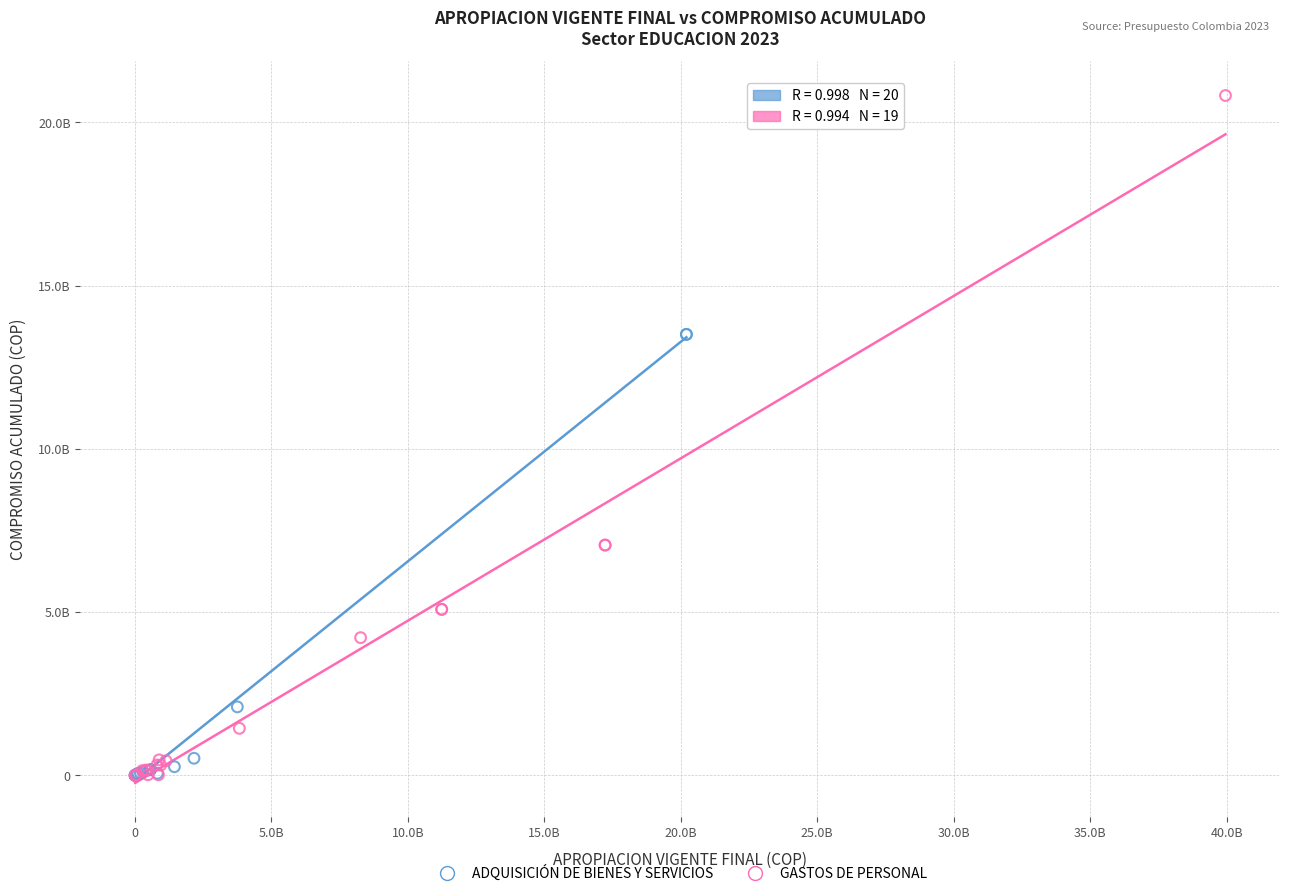

Which series has the widest spread of Y values?

GASTOS DE PERSONAL